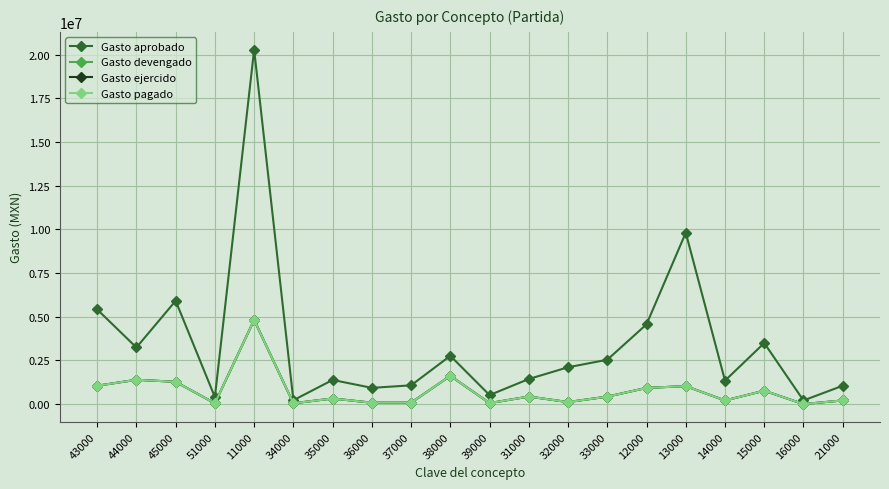

Between 21000 and 43000, which is larger?

43000